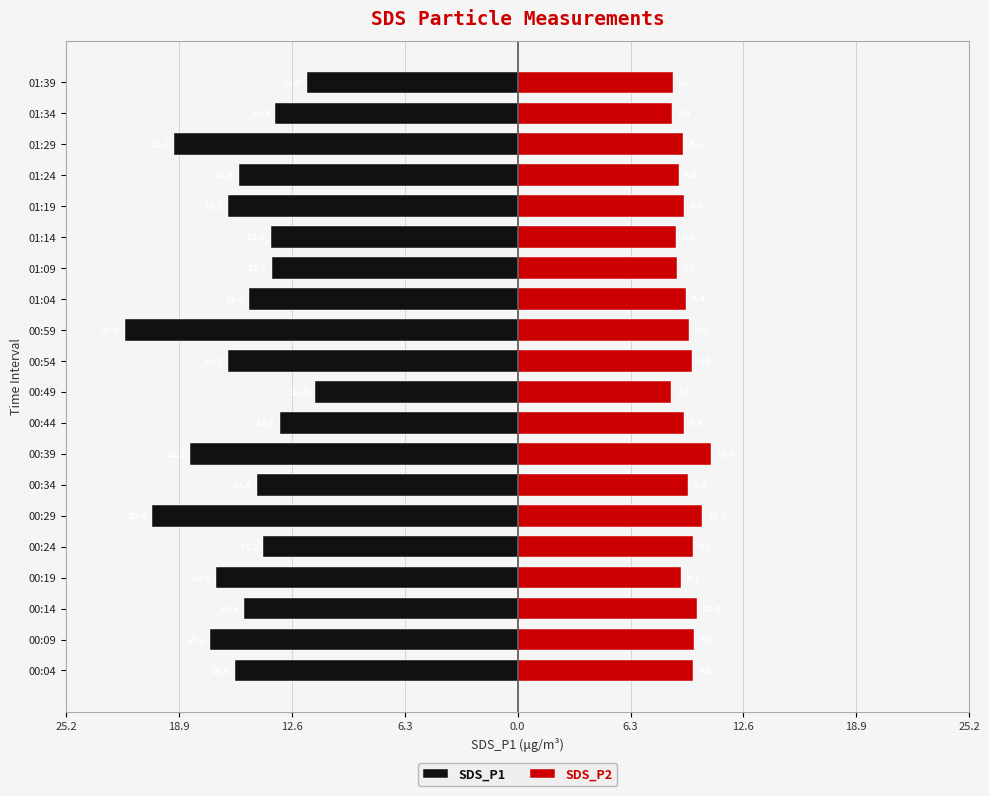

What value does the SDS_P2 series have at 01:04?

9.4